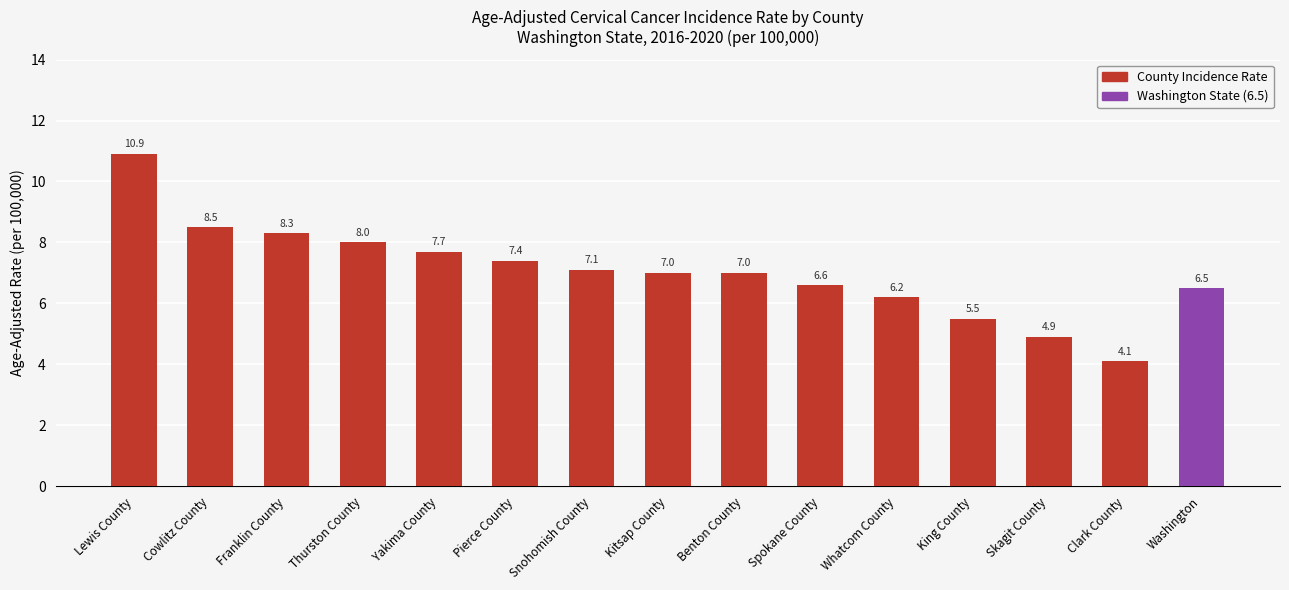

What position from the right is Lewis County?

15